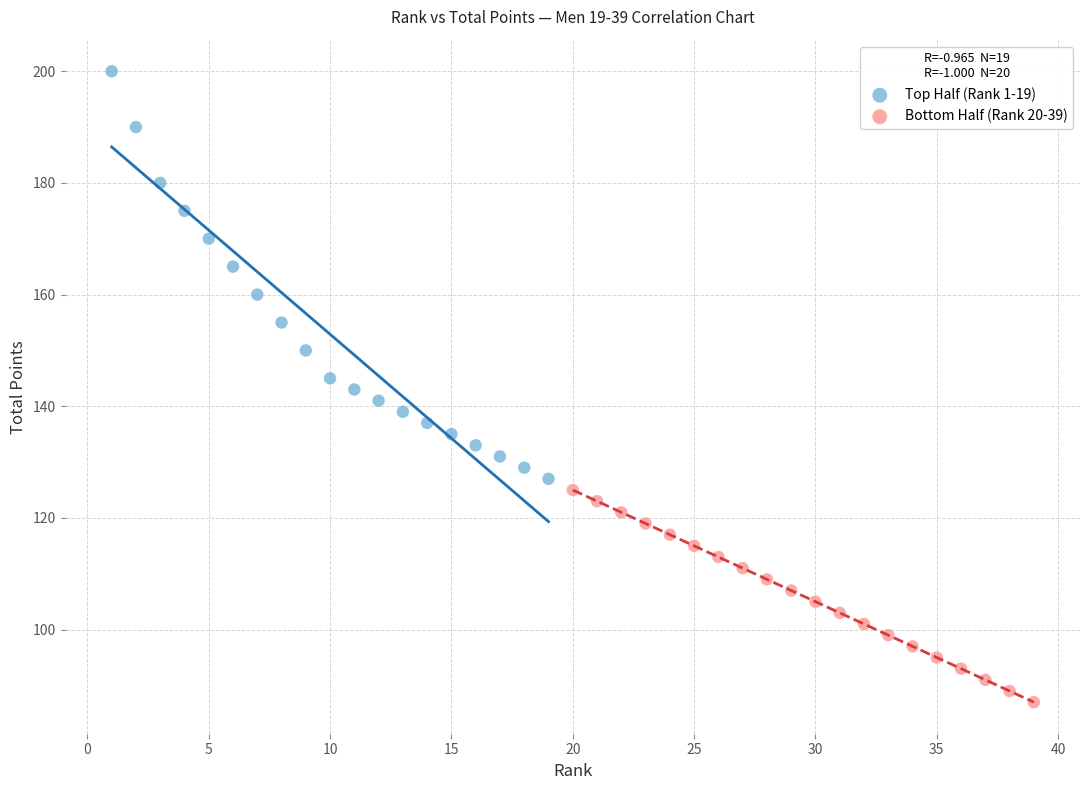

Which series reaches the minimum Y coordinate?

Bottom Half (Rank 20-39)